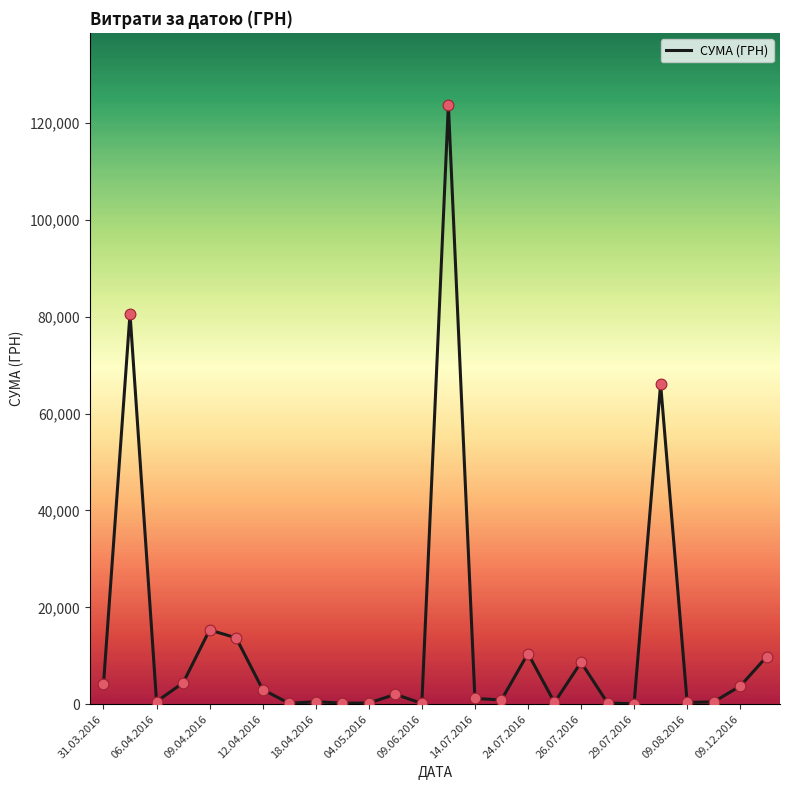

What is the difference between the maximum and minimum values?

123660.3